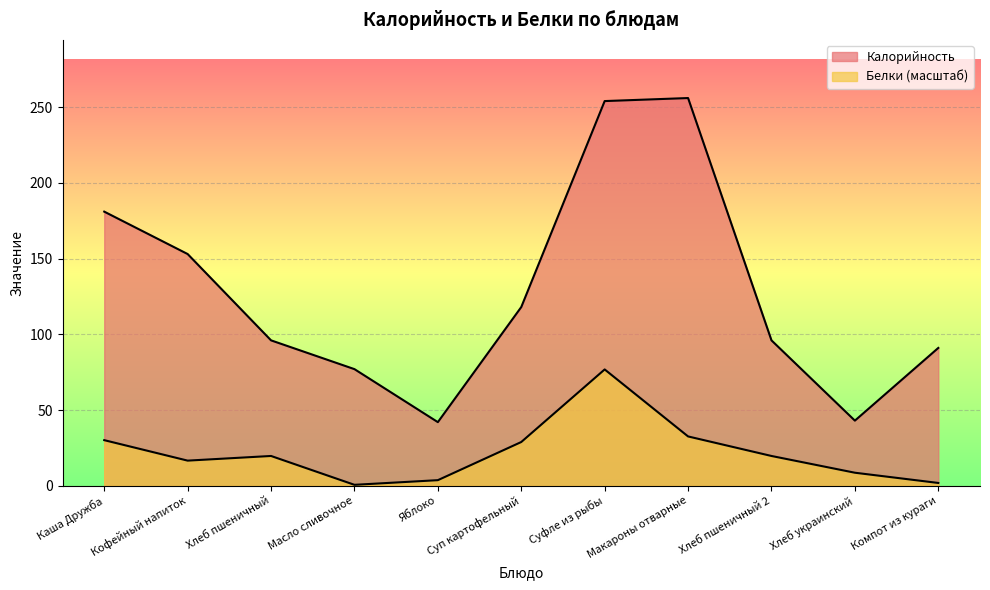

Reading right to left, extract all data points from this chart.

Калорийность: 91.0	43.0	96.0	256.0	254.0	118.0	42.0	77.0	96.0	153.0	181.0
Белки: 1.8	8.6	19.7	32.6	76.8	28.9	3.7	0.6	19.7	16.6	30.1